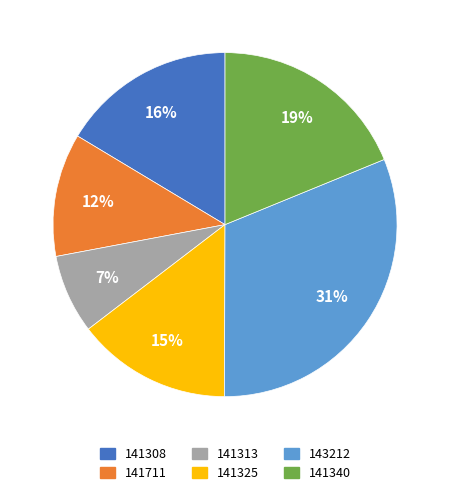

To the nearest percent, what portion does 141711 represent?

12%